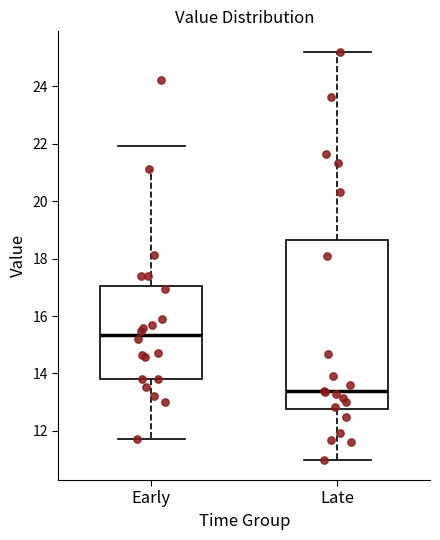

Comparing the boxes themselves (not the whiskers), which one is the tallest?

Late